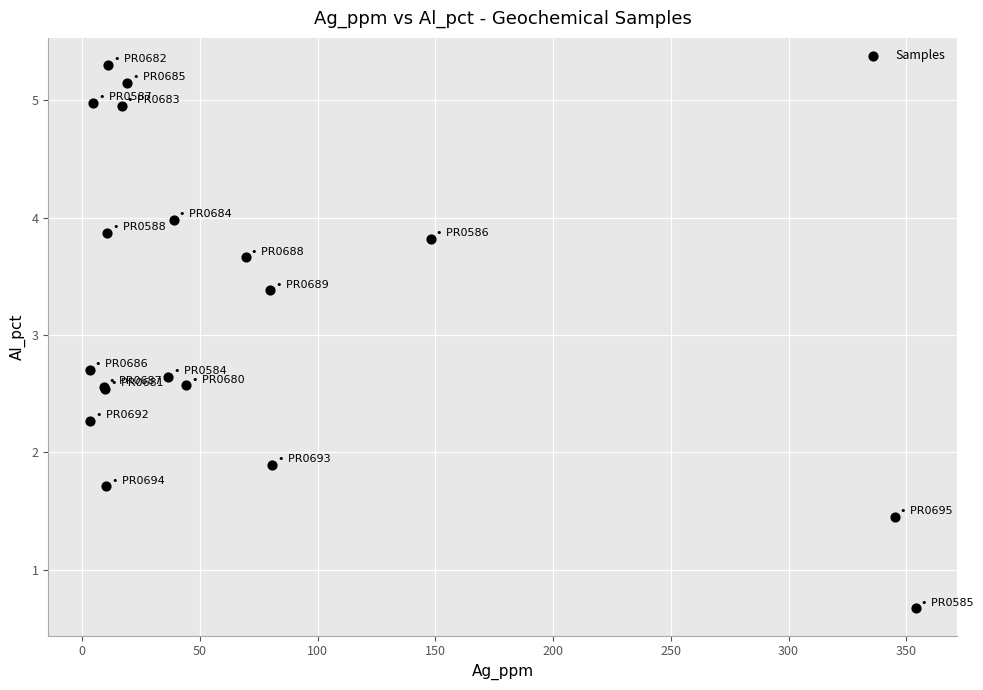

What Y value in the scatter plot is closest to 2?

1.9